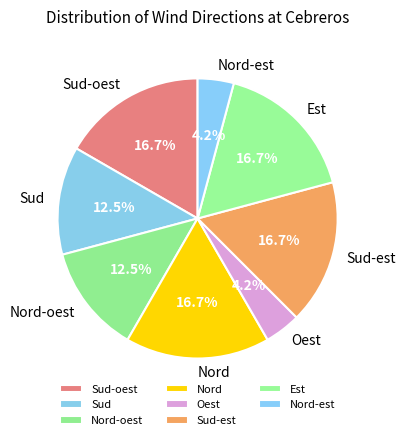

What is the ratio of the value at Est to the value at Nord?

1.0